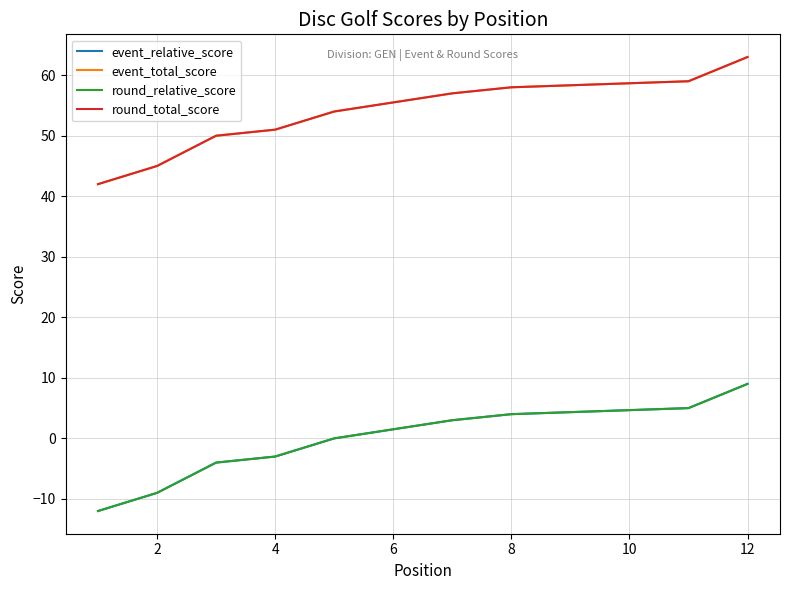

Is this an area chart (filled region under the line)?

No